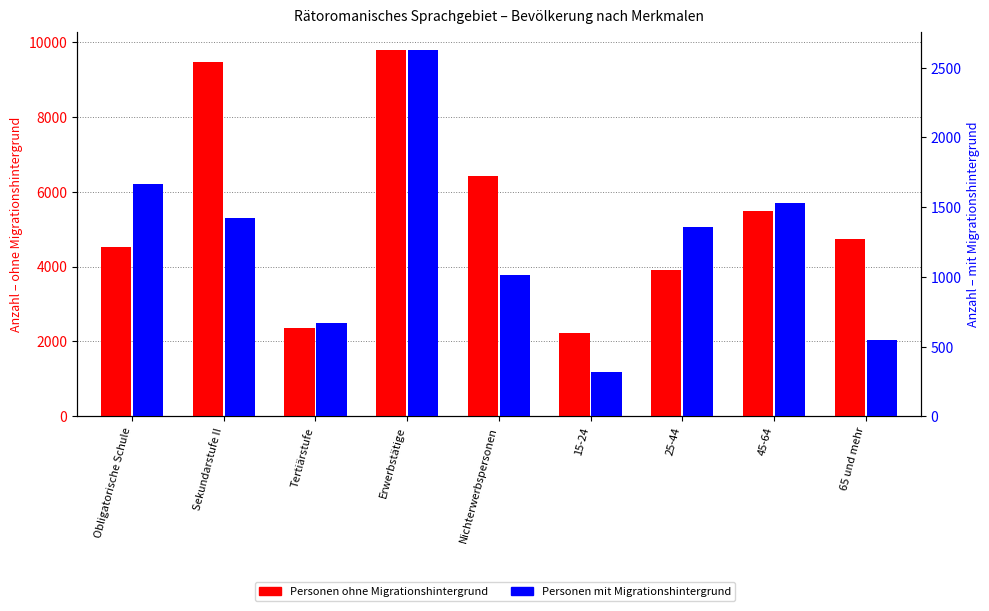

At which category is the sum across all series the highest?

Erwerbstätige